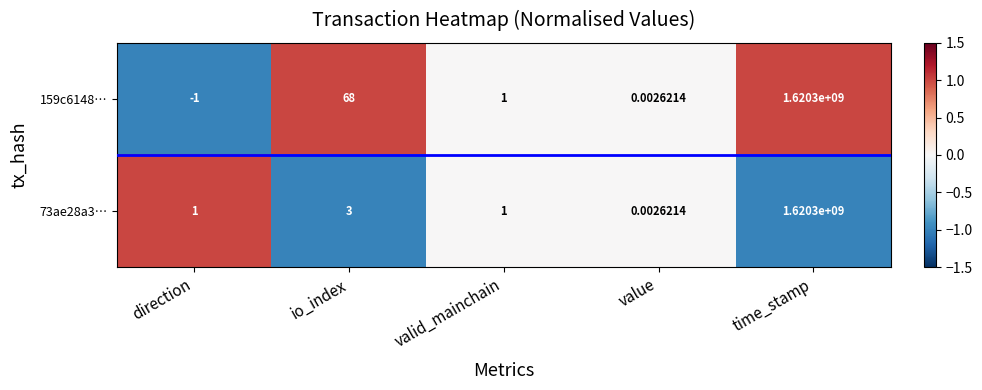

Rank the categories by 159c6148… value from highest to lowest.

time_stamp, io_index, valid_mainchain, value, direction